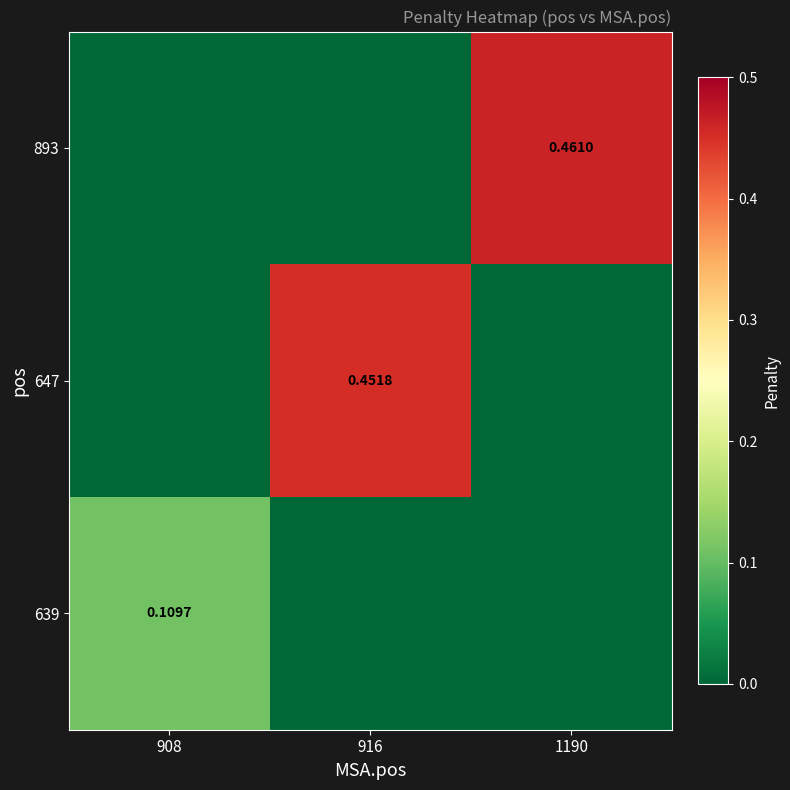

Where is 647 nearest to the value 0?

908